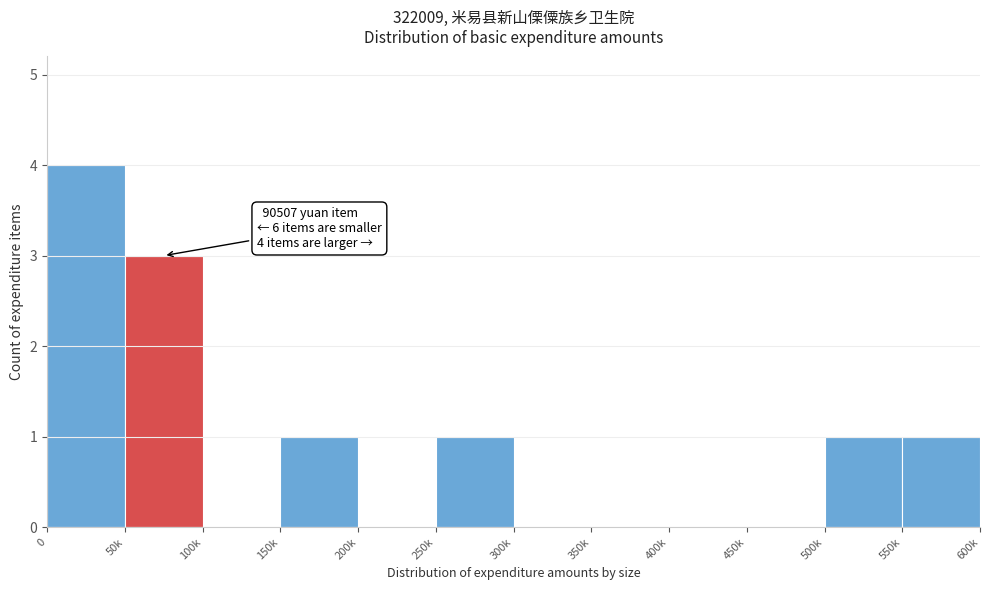

Reading left to right, list all the values displayed in this chart.

0=4	50k=3	100k=0	150k=1	200k=0	250k=1	300k=0	350k=0	400k=0	450k=0	500k=1	550k=1